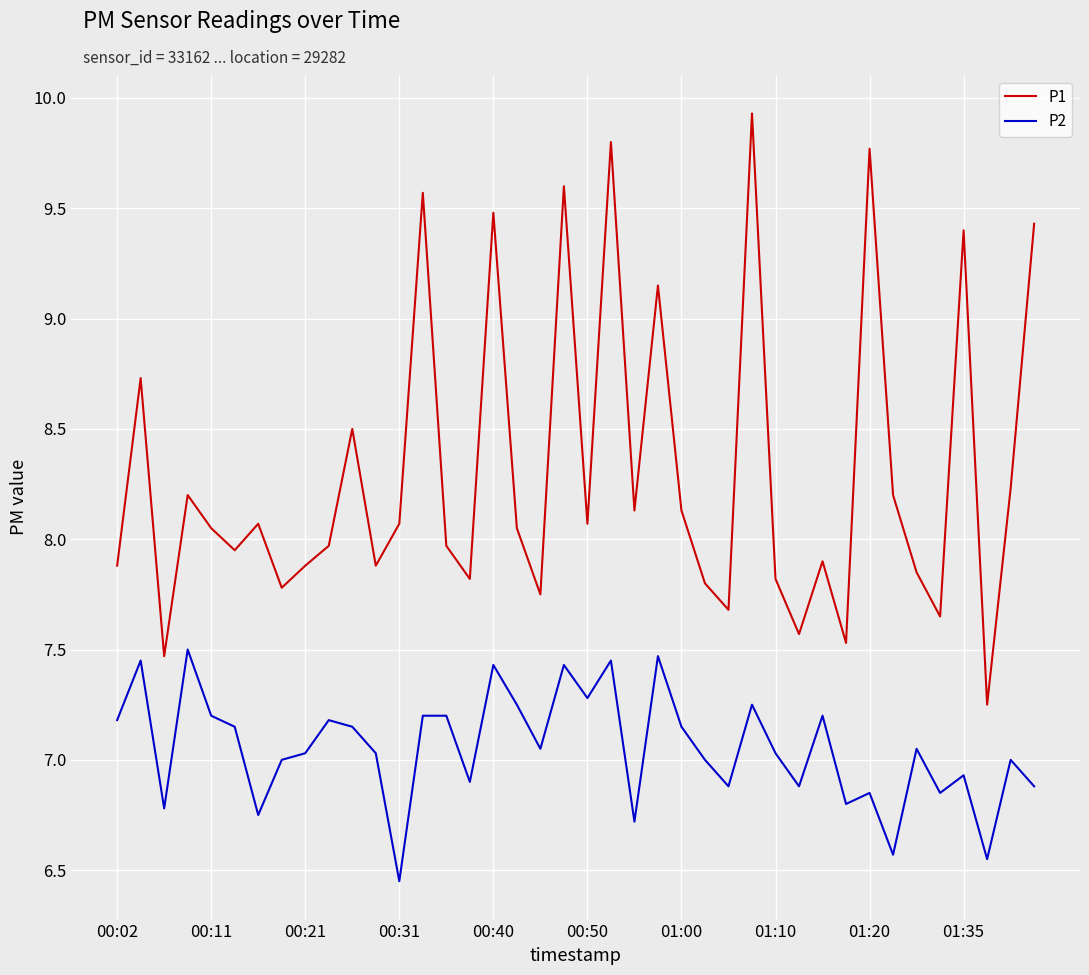

Which series has the widest spread of values?

P1